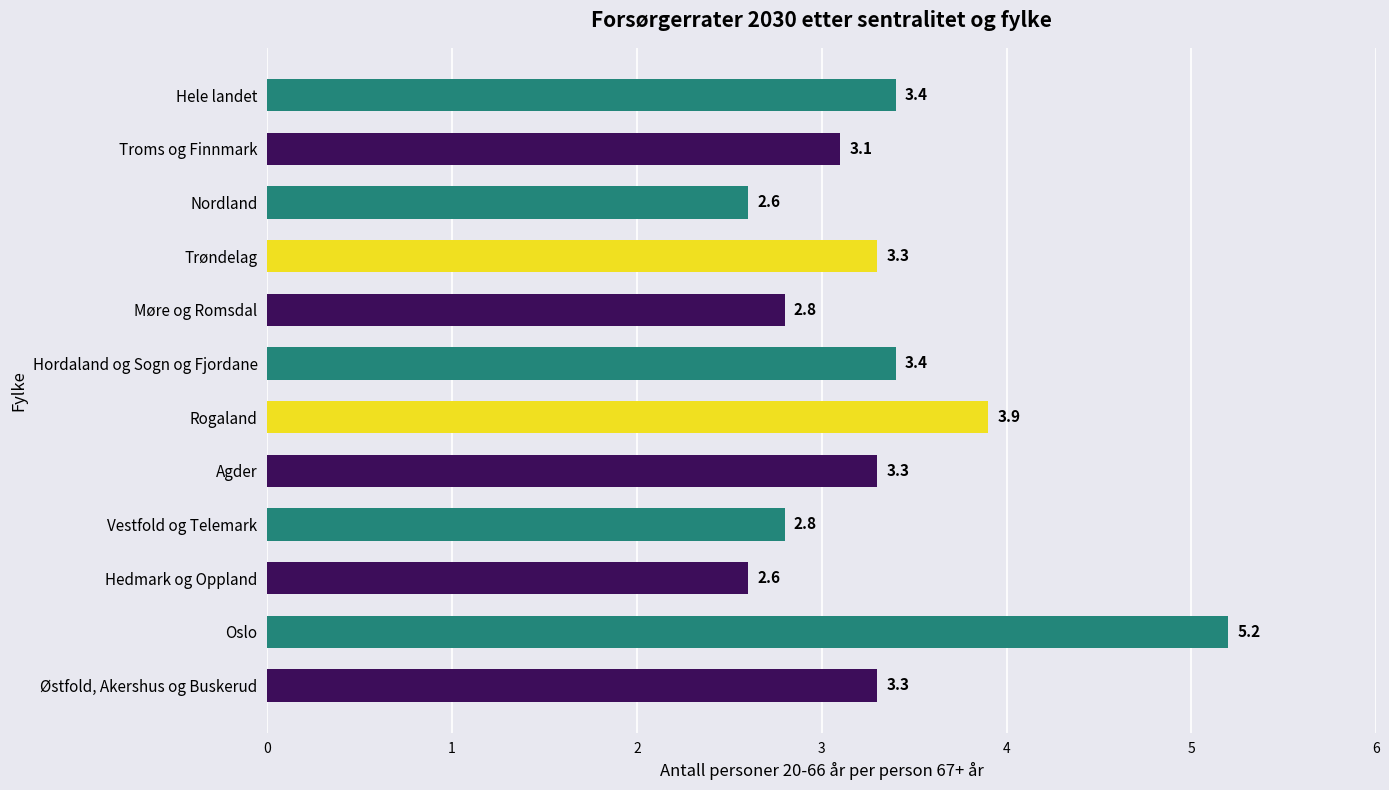

Where is the data nearest to the value 3?

Troms og Finnmark